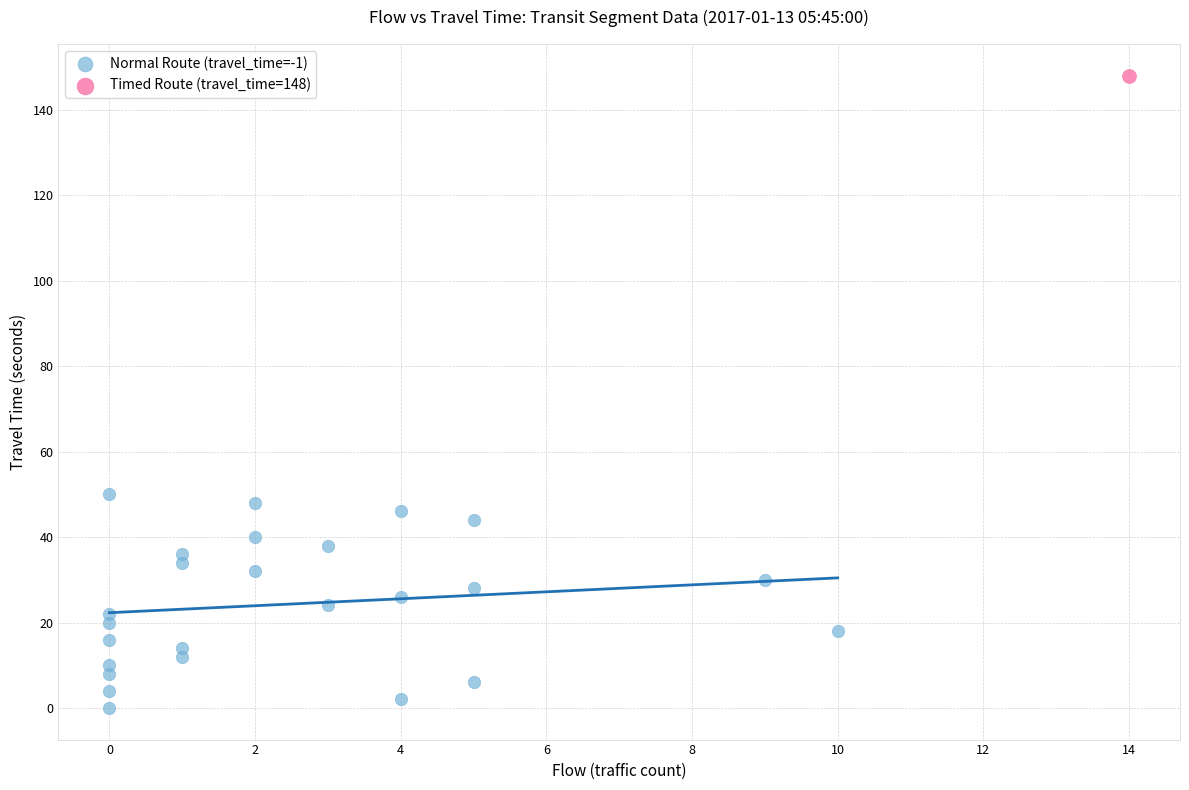

What are all the series names shown in the legend?

Normal Route (travel_time=-1), Timed Route (travel_time=148)